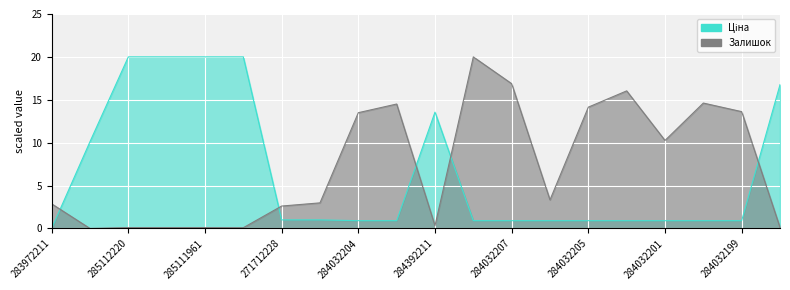

Which category has the lowest value across all series?

283972211